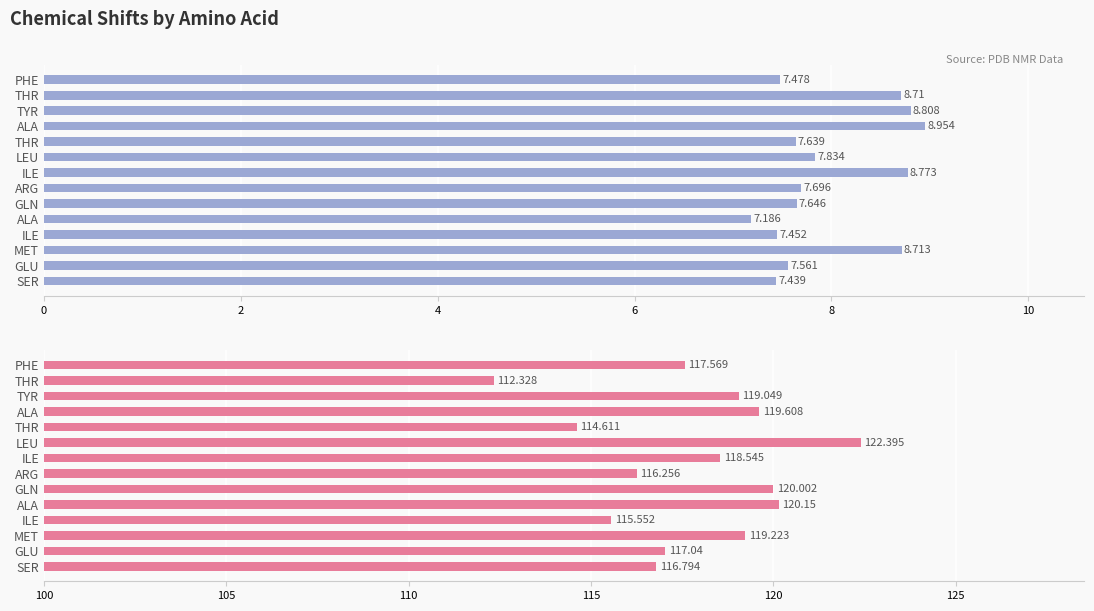

At how many categories does at least one series exceed 65?

14